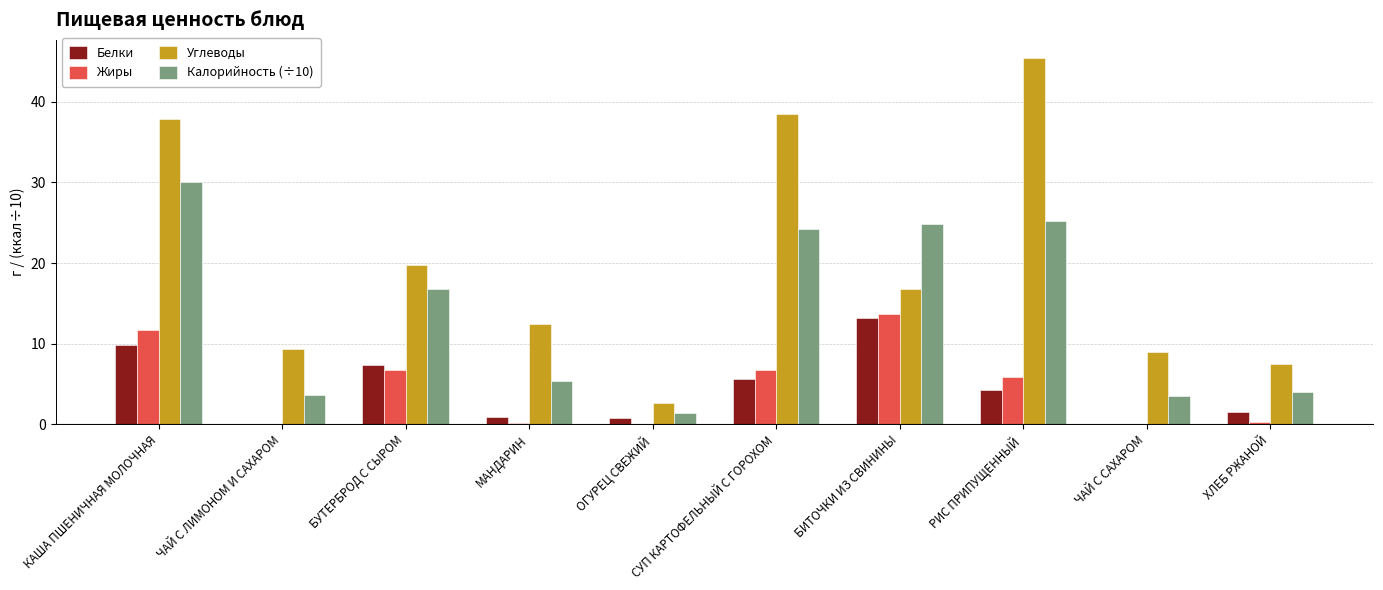

The Углеводы series shows 62.2 at РИС ПРИПУЩЕННЫЙ. True or false?

False